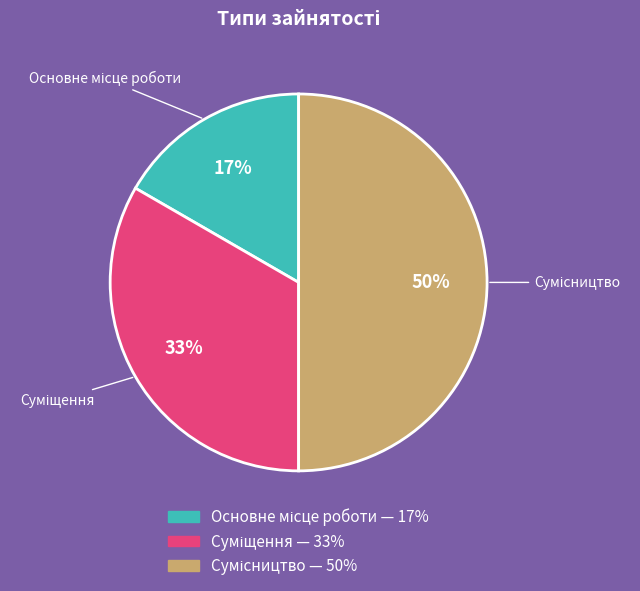

To the nearest percent, what is the average slice percentage?

33%